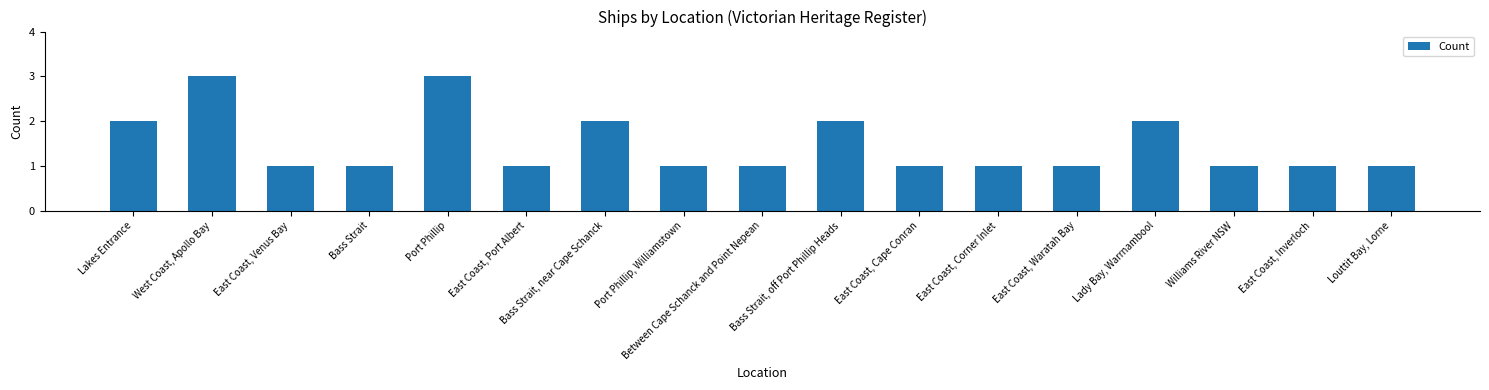

Reading right to left, extract all data points from this chart.

1	1	1	2	1	1	1	2	1	1	2	1	3	1	1	3	2